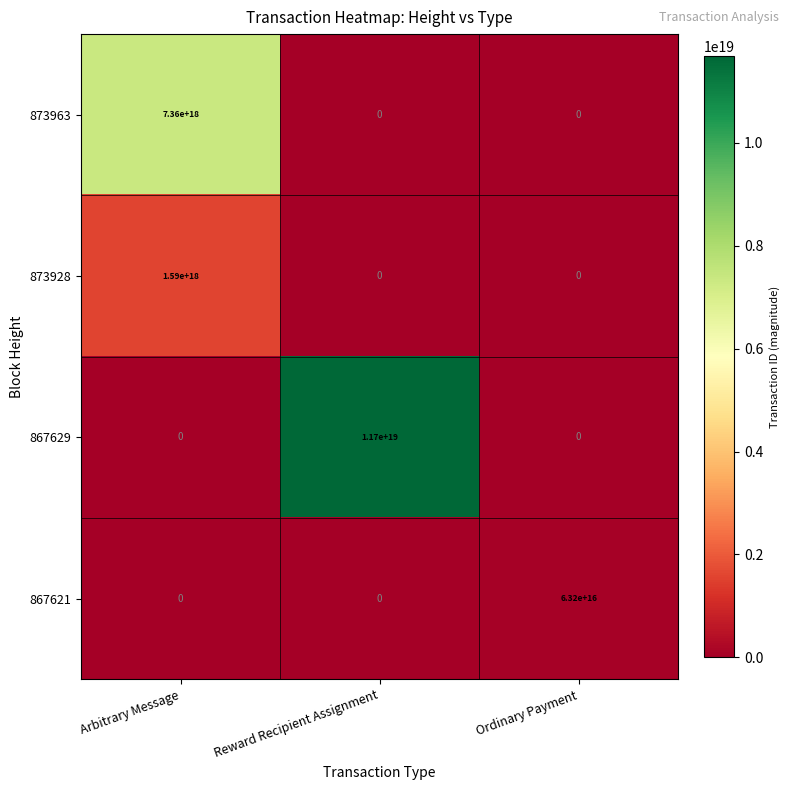

At which category is the sum across all series the highest?

Reward Recipient Assignment